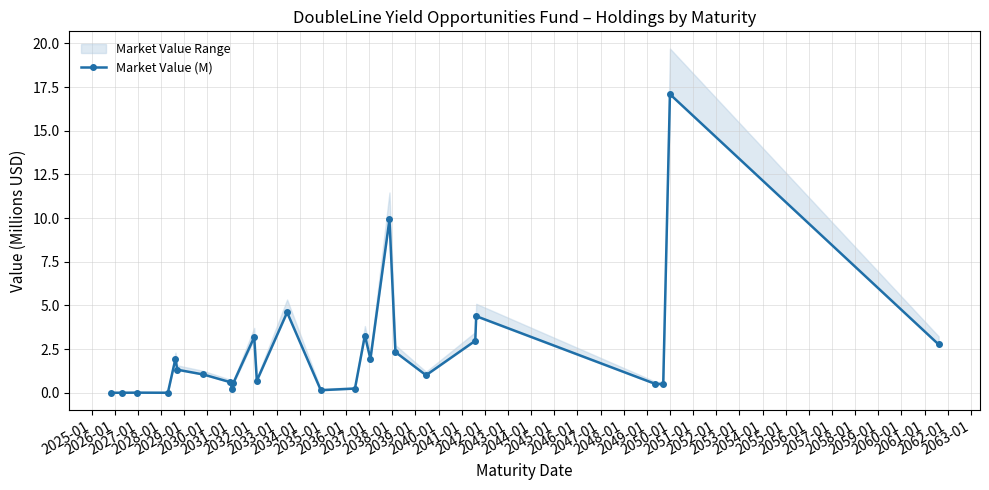

True or false: Market Value (M) has more than 1 points higher than both neighbors.

True